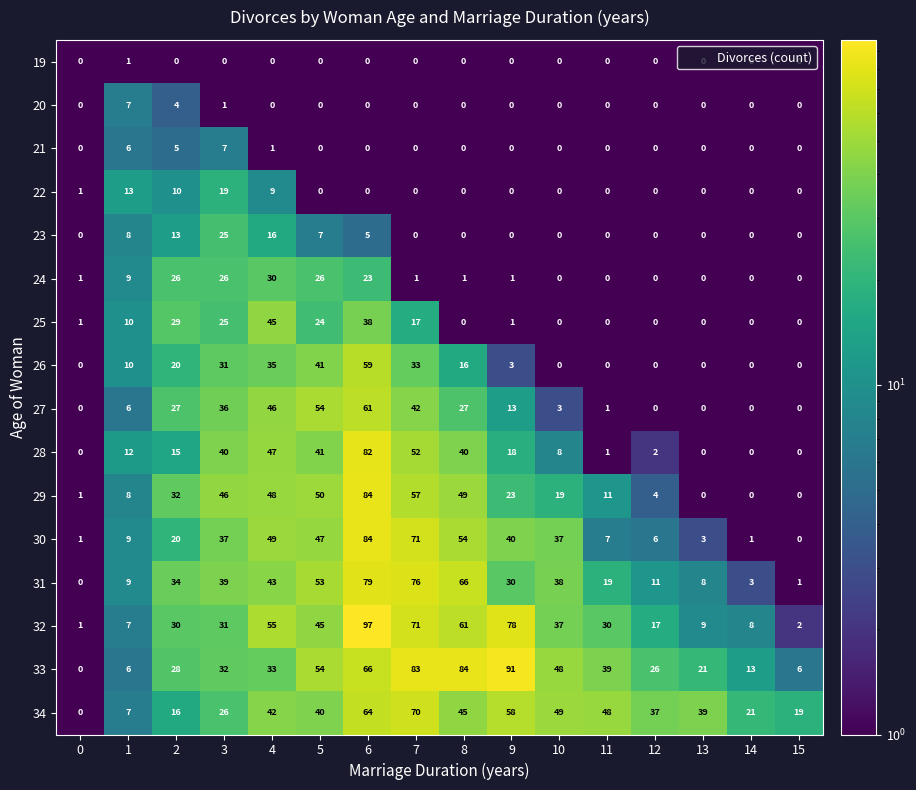

At which category does the chart reach its peak across all series?

6